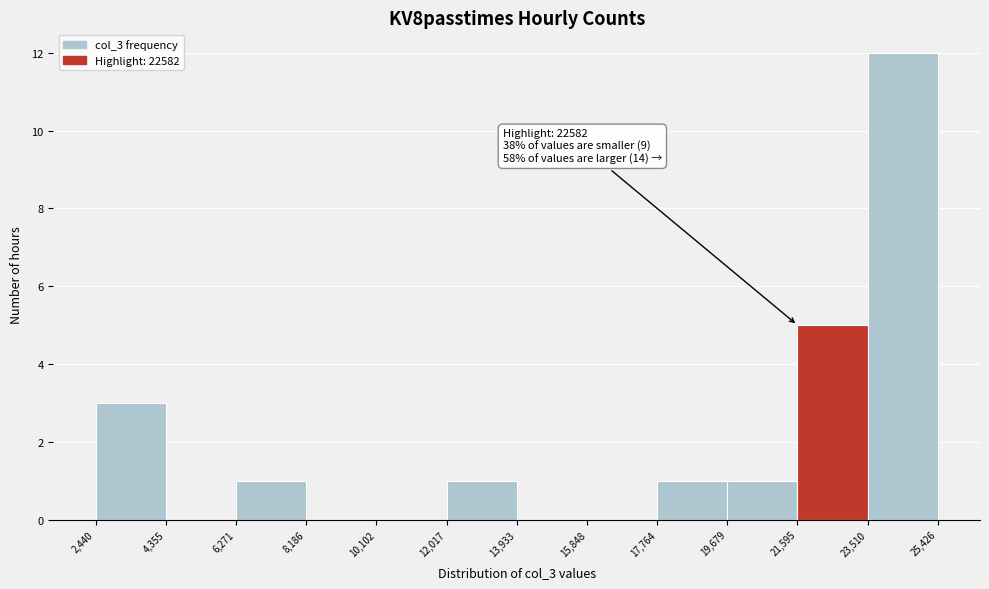

Which range on the x-axis has the tallest bar?

23,510 to 25,426